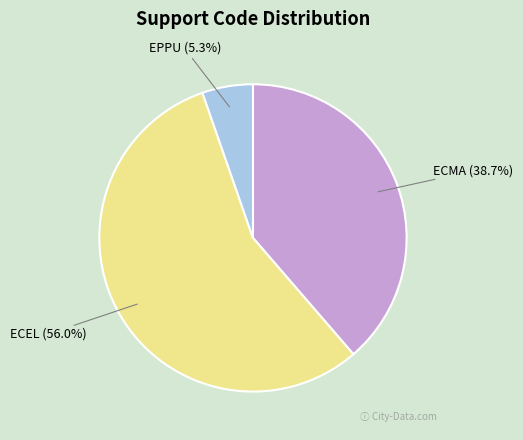

The EPPU slice represents 1% of the pie. True or false?

False